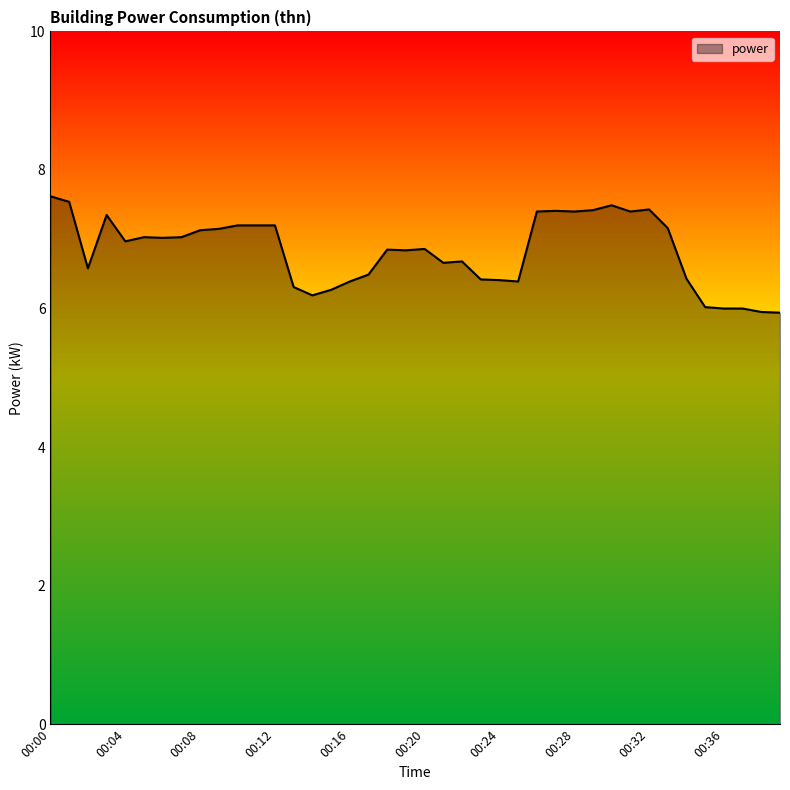

What is the minimum value shown in the chart?

5.9